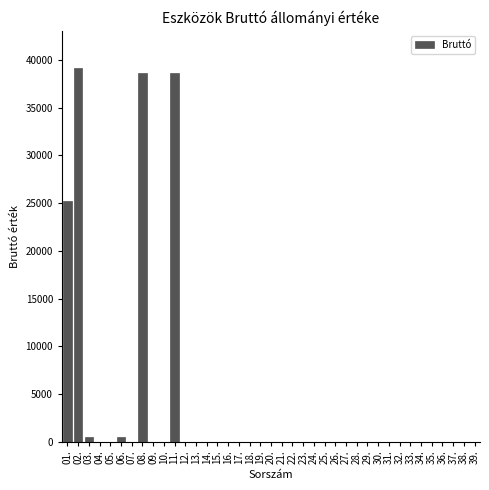

The value at 28. is 0. True or false?

True